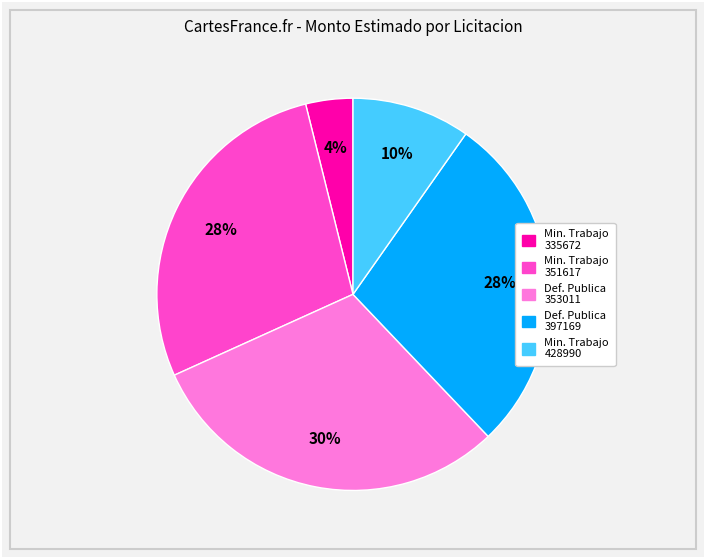

To the nearest percent, what is the difference between the largest and smallest slice percentages?

26%